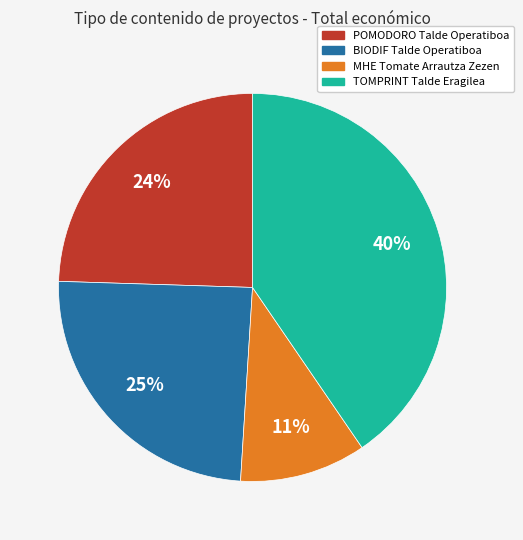

To the nearest percent, what percentage of the pie is MHE Tomate Arrautza Zezen?

11%